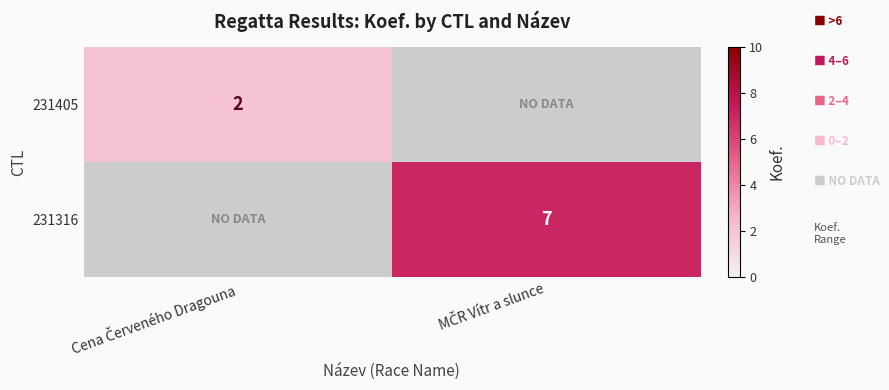

At how many categories does at least one series exceed 3?

1